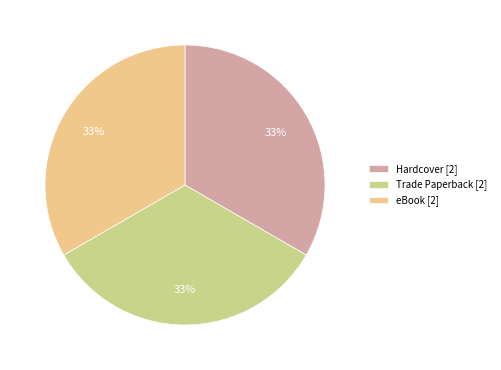

What percentage is the Hardcover [2] slice, to the nearest percent?

33%